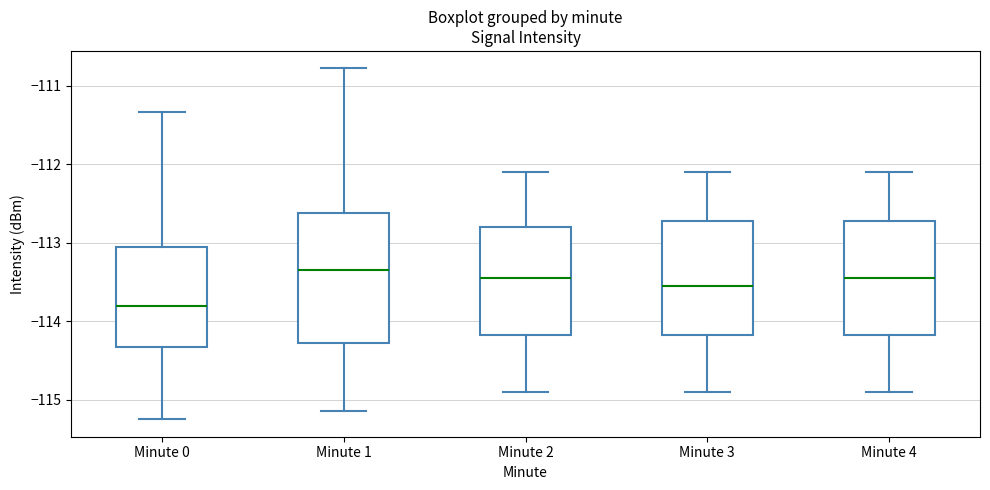

Which box has the lowest median line?

Minute 0